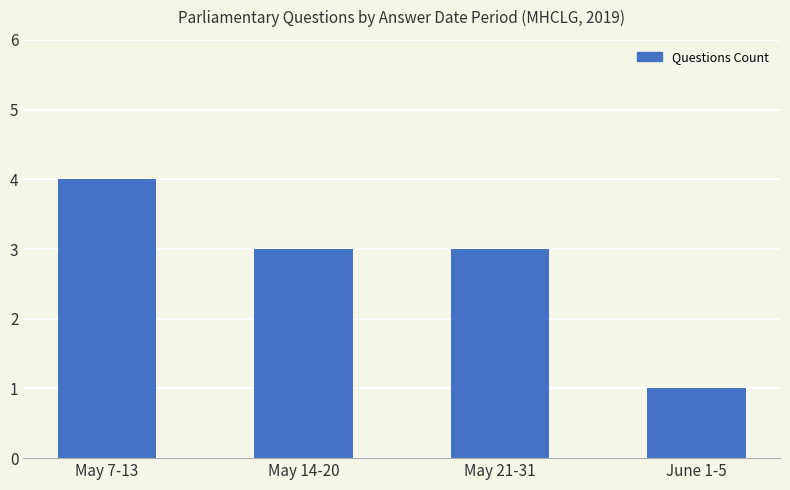

Where does the data first go above 3?

May 7-13